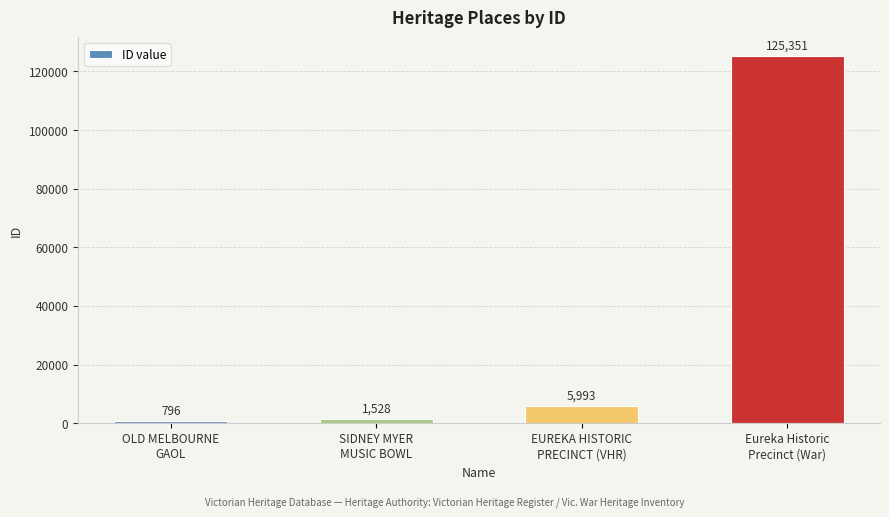

What is the value of the 3rd bar from the left?

5993